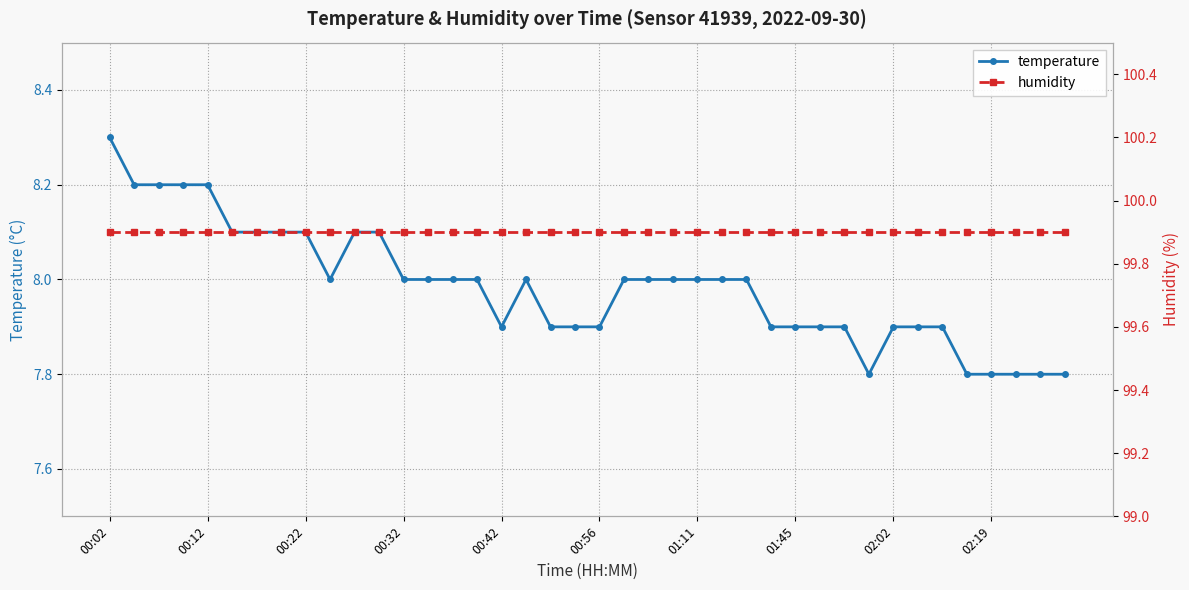

What is the value of the temperature point at the 11th from the left?

8.1